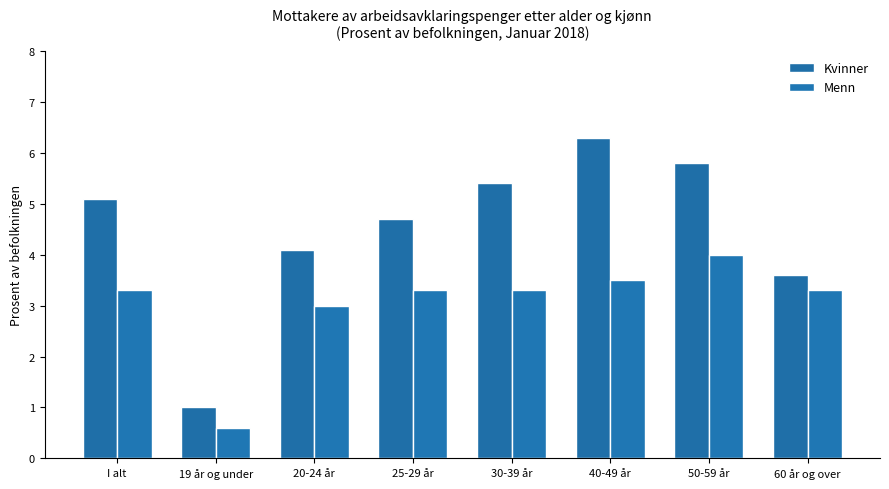

Reading left to right, extract all data points from this chart.

Kvinner: 5.1	1.0	4.1	4.7	5.4	6.3	5.8	3.6
Menn: 3.3	0.6	3.0	3.3	3.3	3.5	4.0	3.3